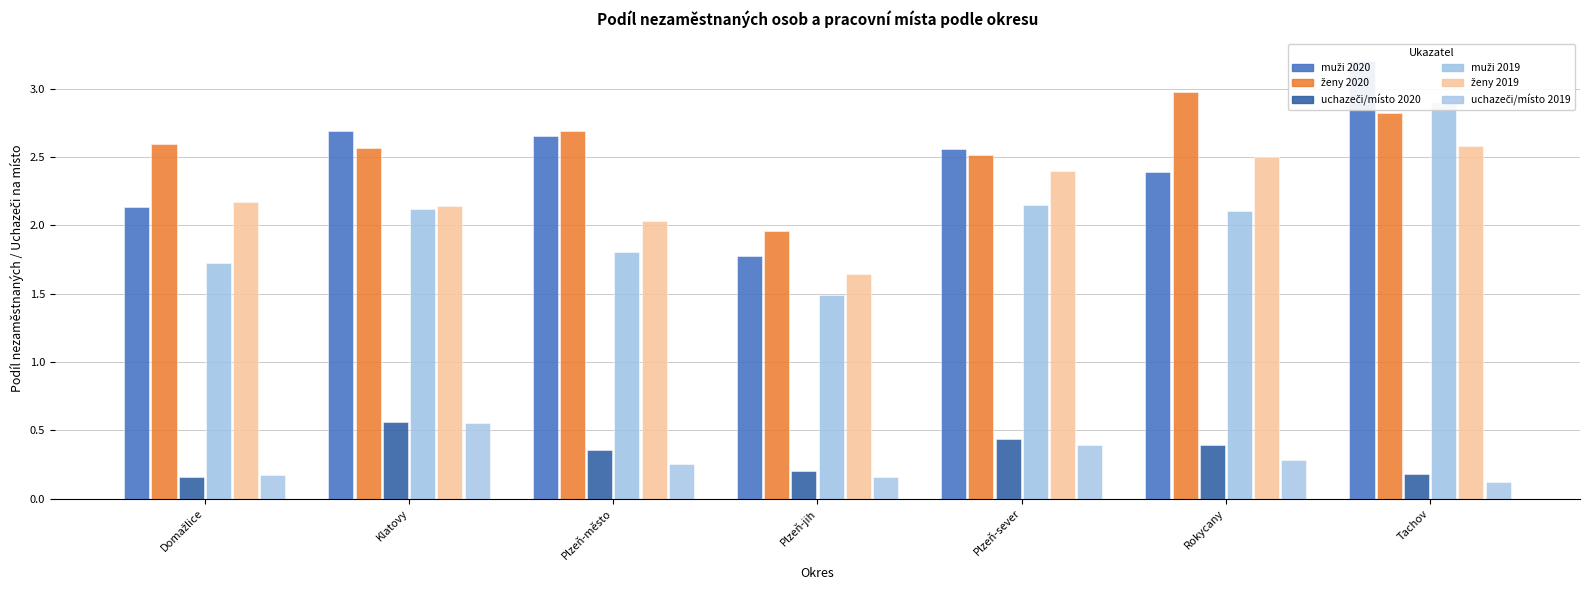

Is the value of muži 2019 at Tachov greater than the value of ženy 2019 at Rokycany?

Yes